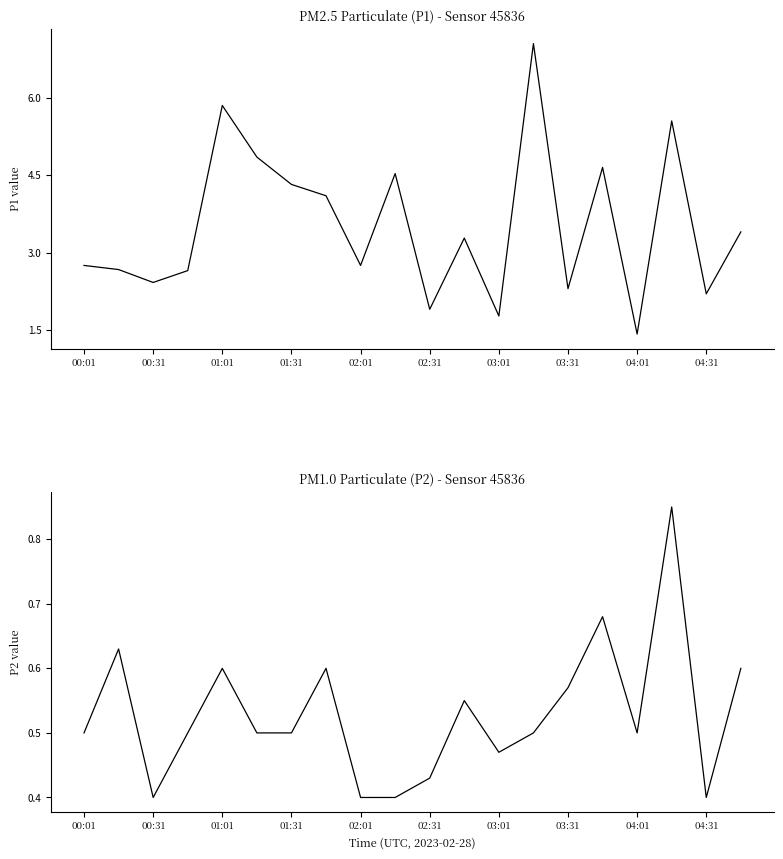

At which category does the chart reach its peak across all series?

13